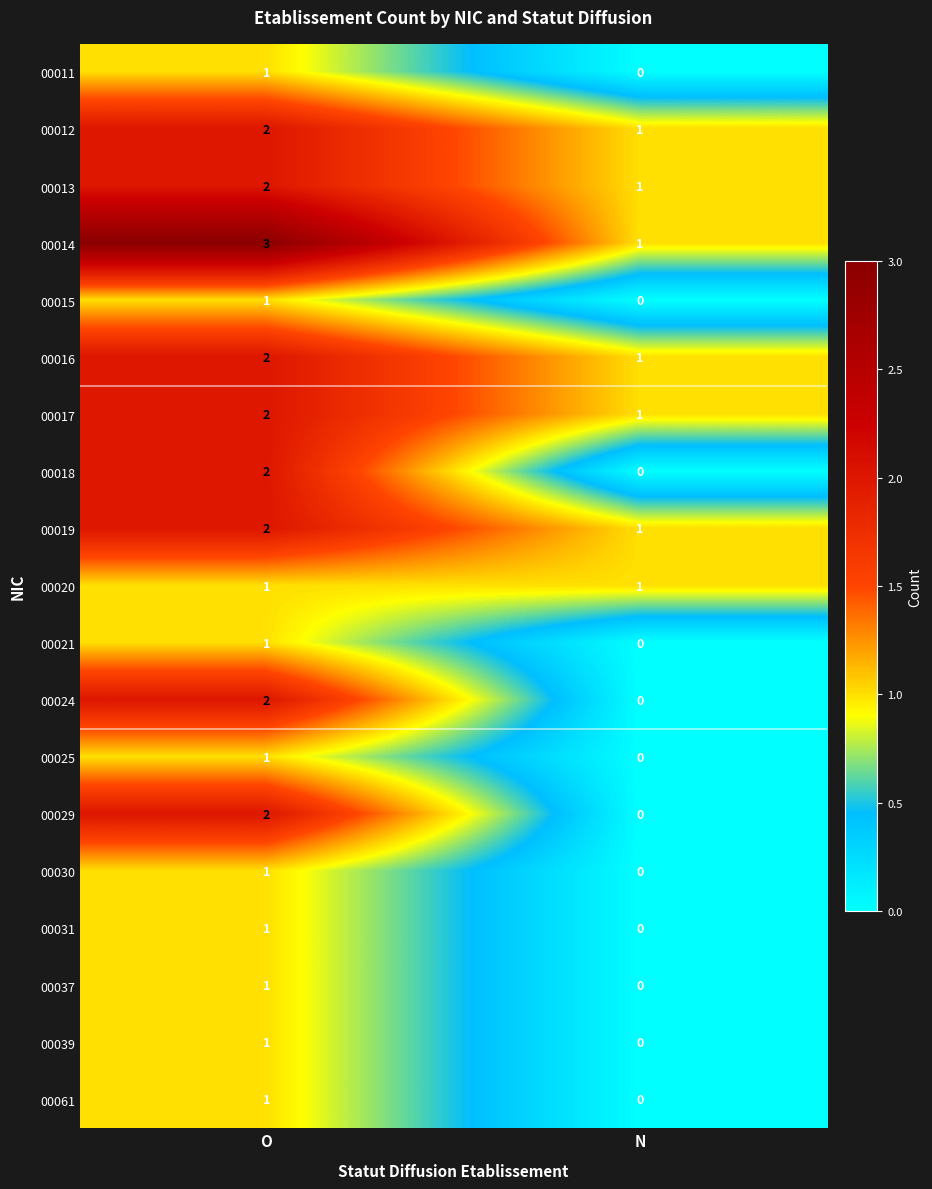

Which category has the lowest value across all series?

N